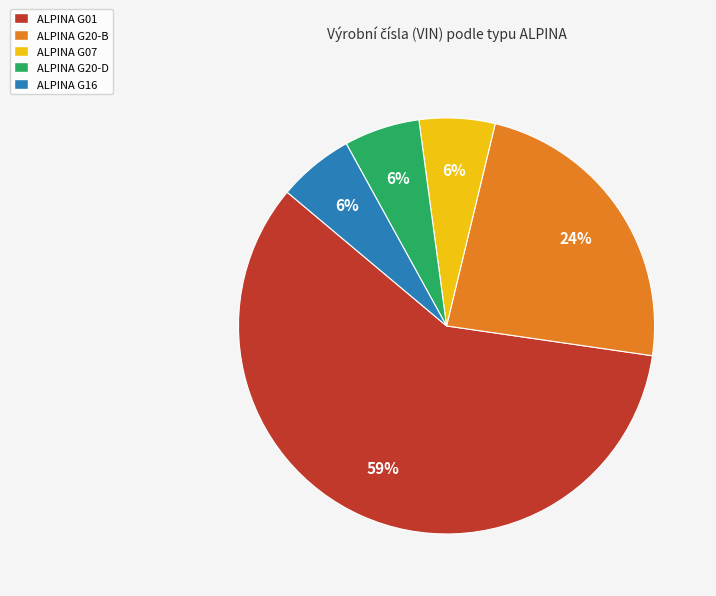

How many slices are in this pie chart?

5